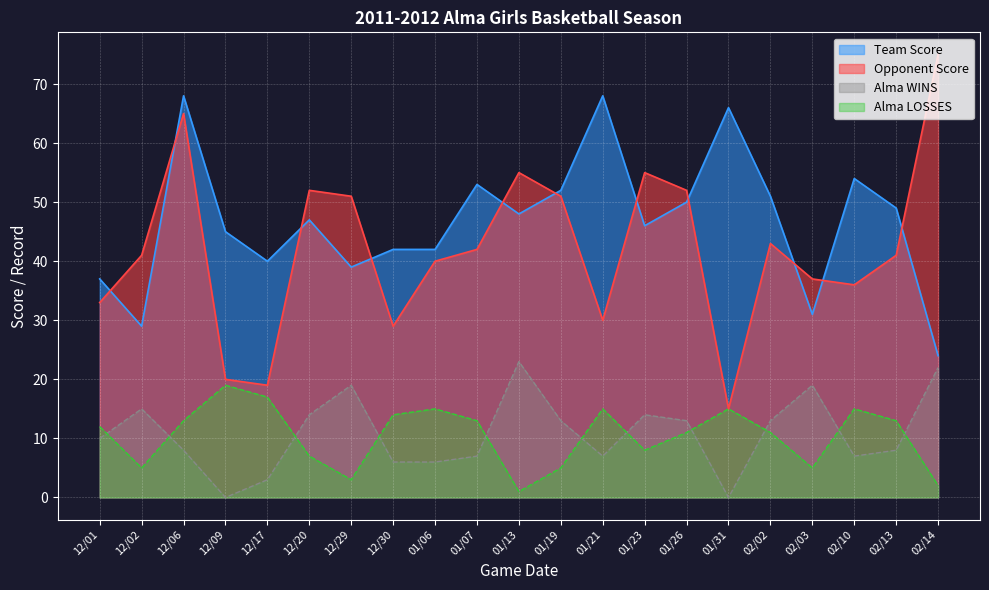

Reading left to right, transcribe all the data shown in this chart.

Team Score: 37	29	68	45	40	47	39	42	42	53	48	52	68	46	50	66	51	31	54	49	24
Opponent Score: 33	41	65	20	19	52	51	29	40	42	55	51	30	55	52	15	43	37	36	41	75
Alma WINS: 10	15	8	0	3	14	19	6	6	7	23	13	7	14	13	0	13	19	7	8	22
Alma LOSSES: 12	5	13	19	17	7	3	14	15	13	1	5	15	8	11	15	11	5	15	13	2